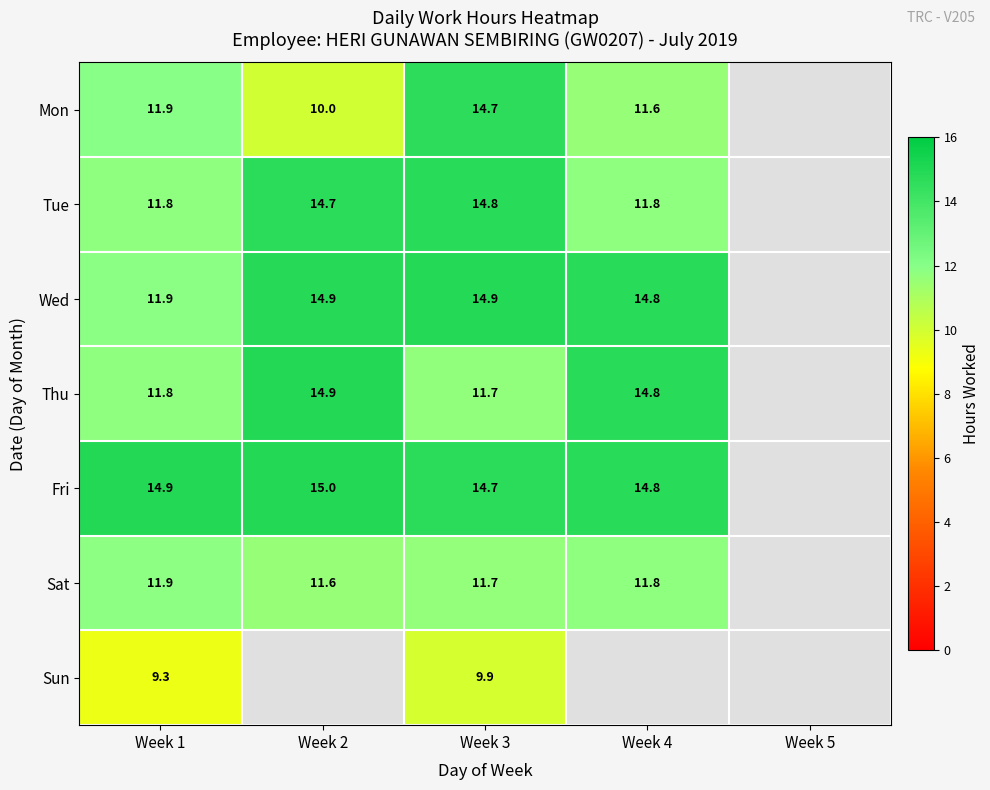

What is the minimum value for Fri?

14.7